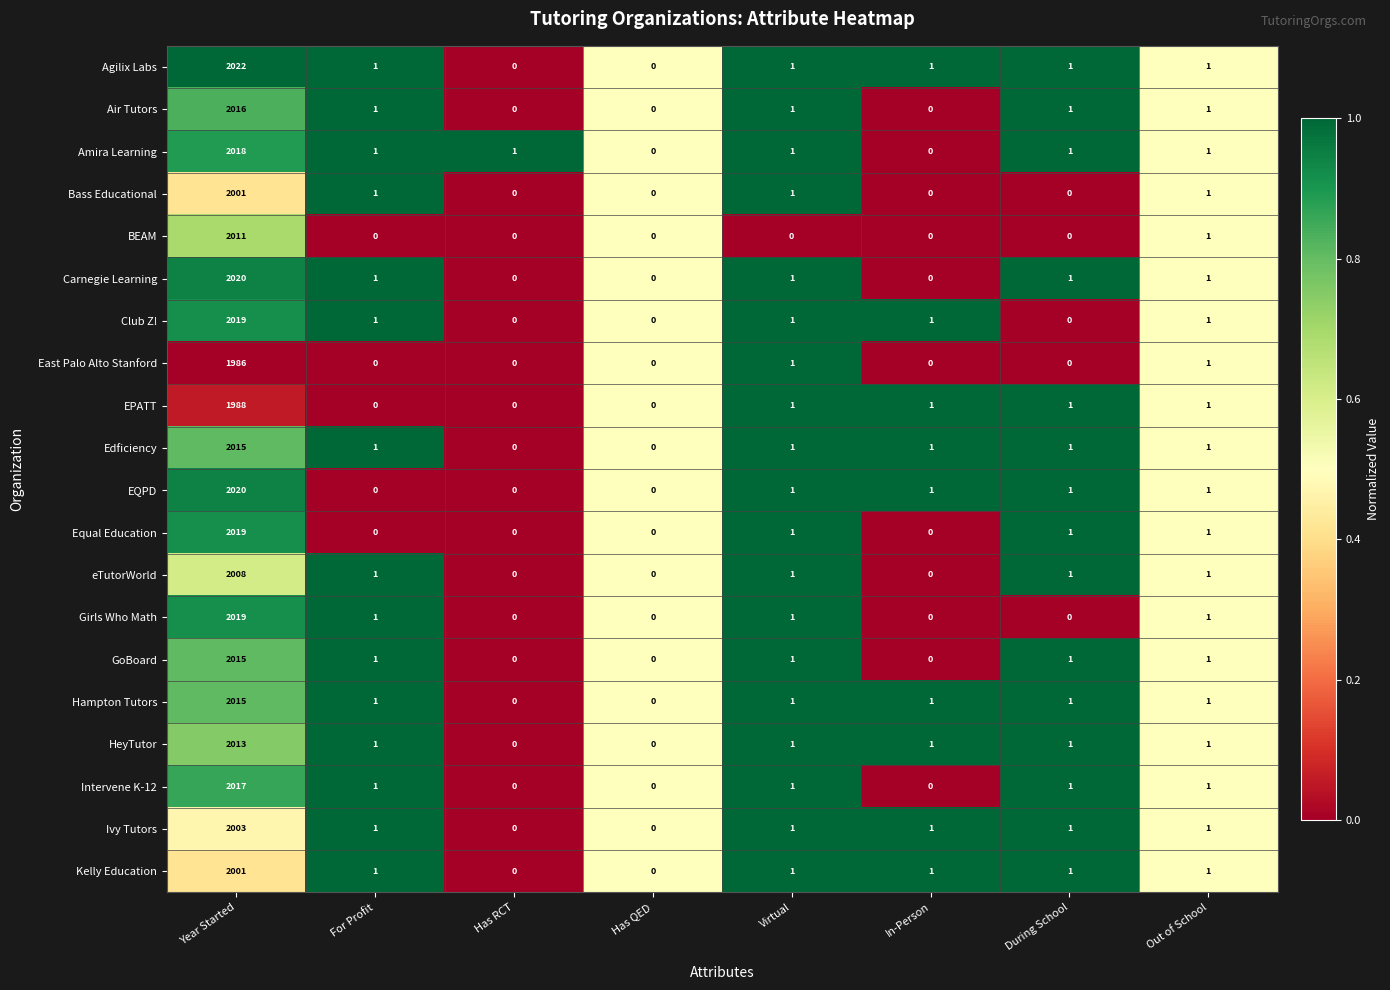

Between Year Started and For Profit, which series saw the biggest shift?

Agilix Labs